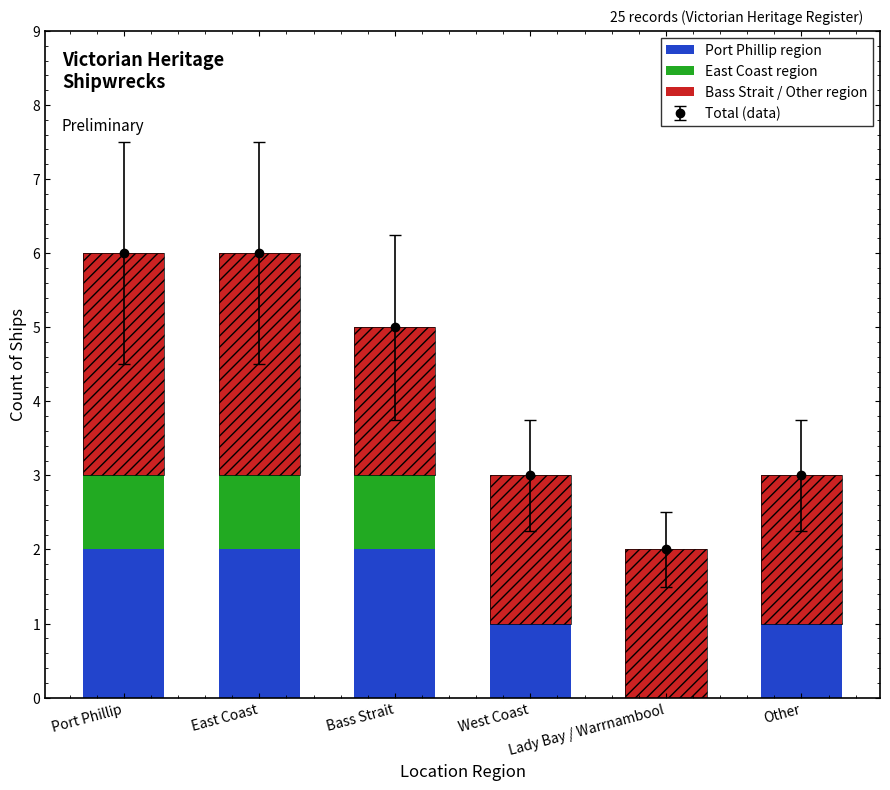

What is the sum of all East Coast region values?

3